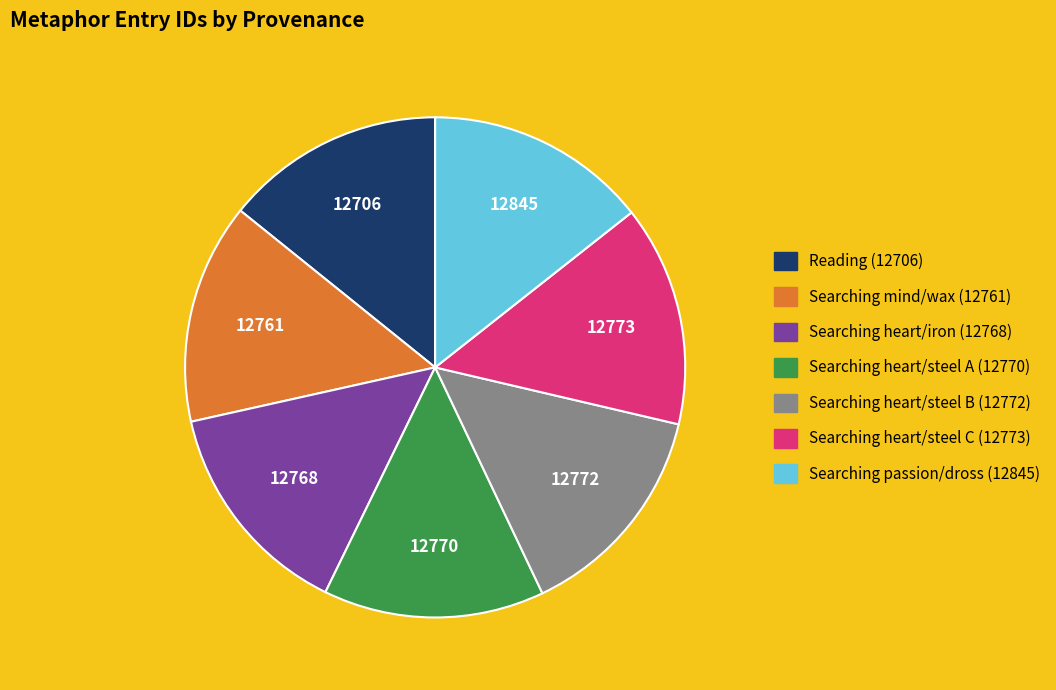

Is there a majority slice in this chart?

No